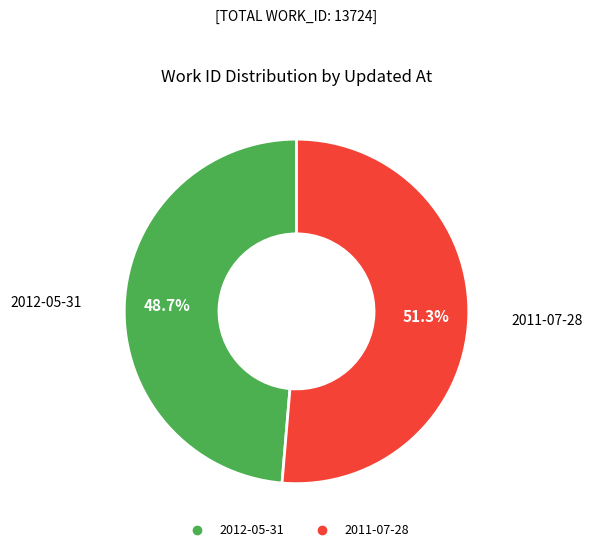

Is there a majority slice in this chart?

Yes